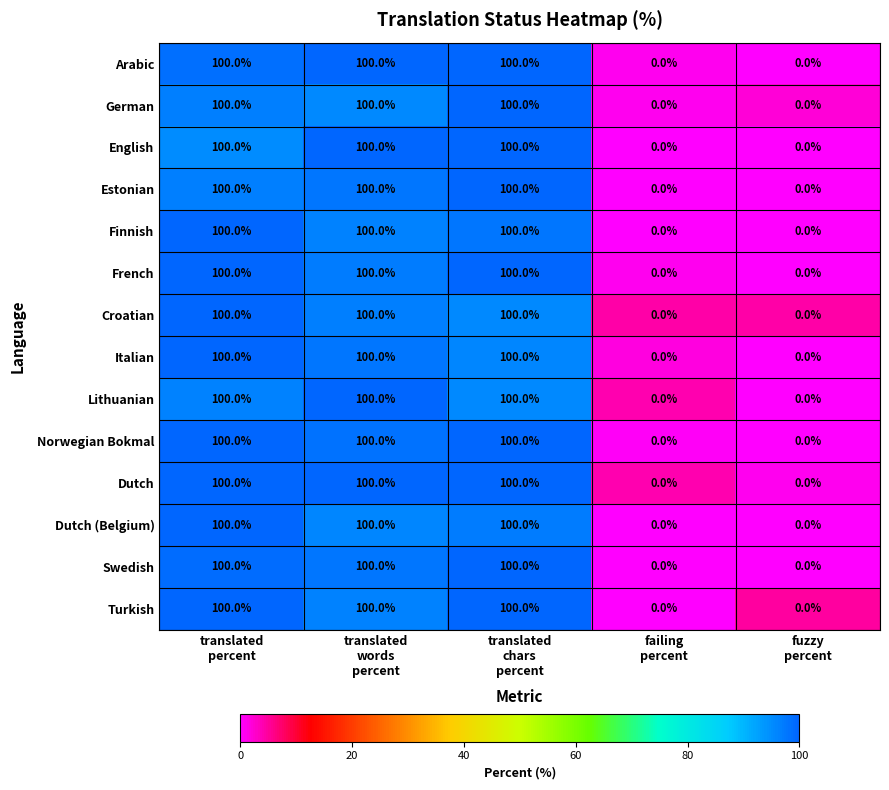

Count the Lithuanian values in the range 0 to 100.

5